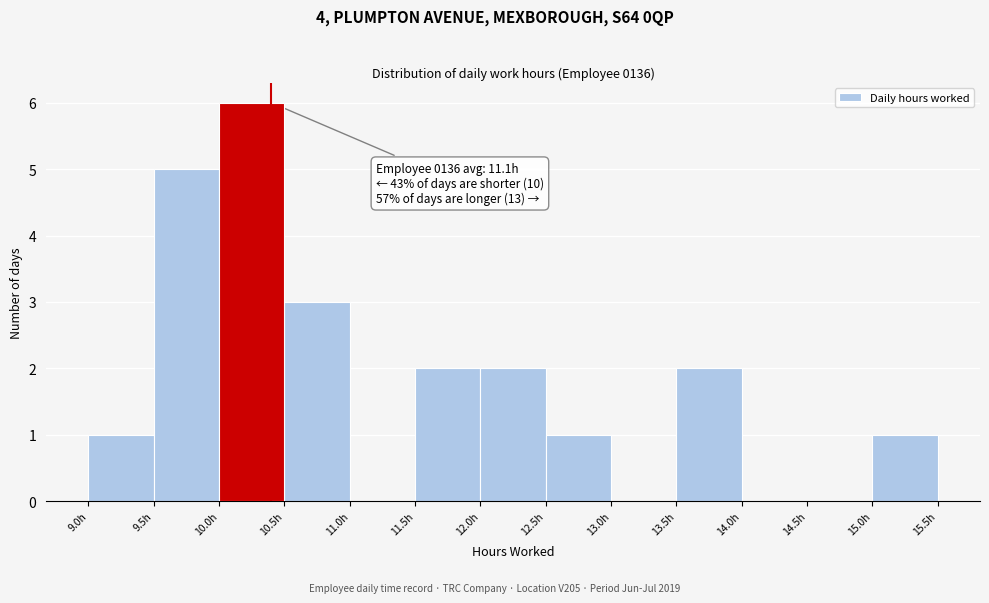

Which range on the x-axis has the tallest bar?

10.0 to 10.5